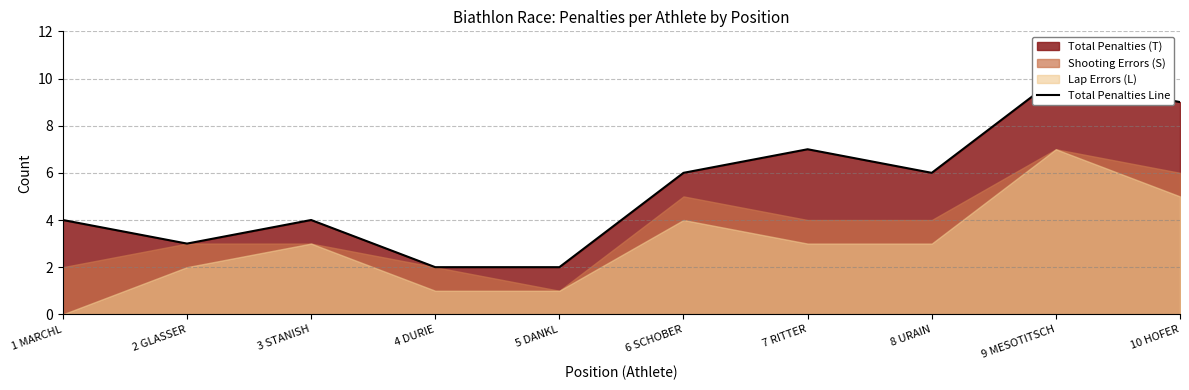

What value does the data have at 7 RITTER?

7